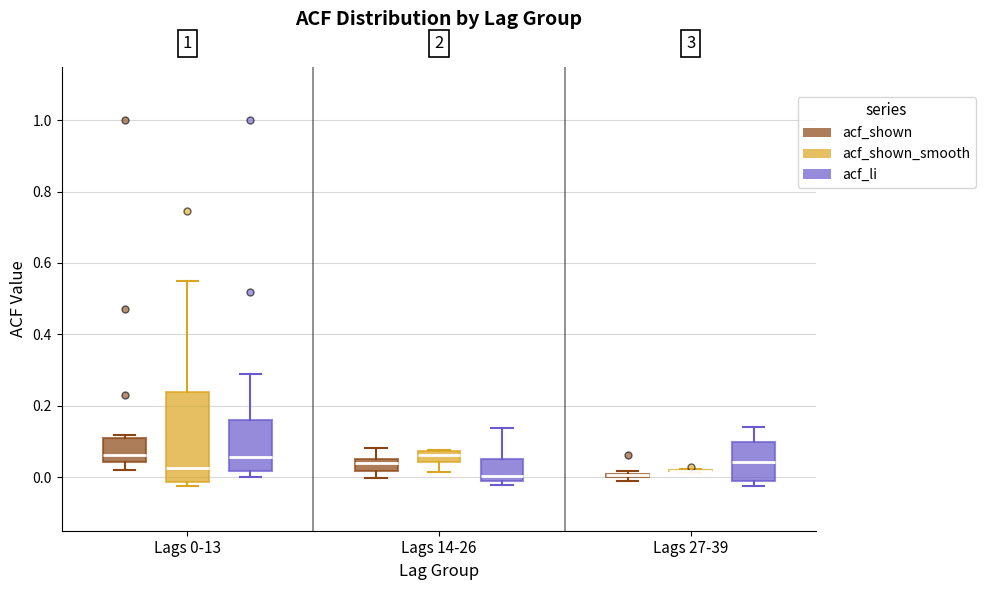

Where does the upper whisker of the box for Lags 0-13 (acf_li) end on the y-axis? The values are not printed on the chart, so give them approximately, as read against the axis.

0.28